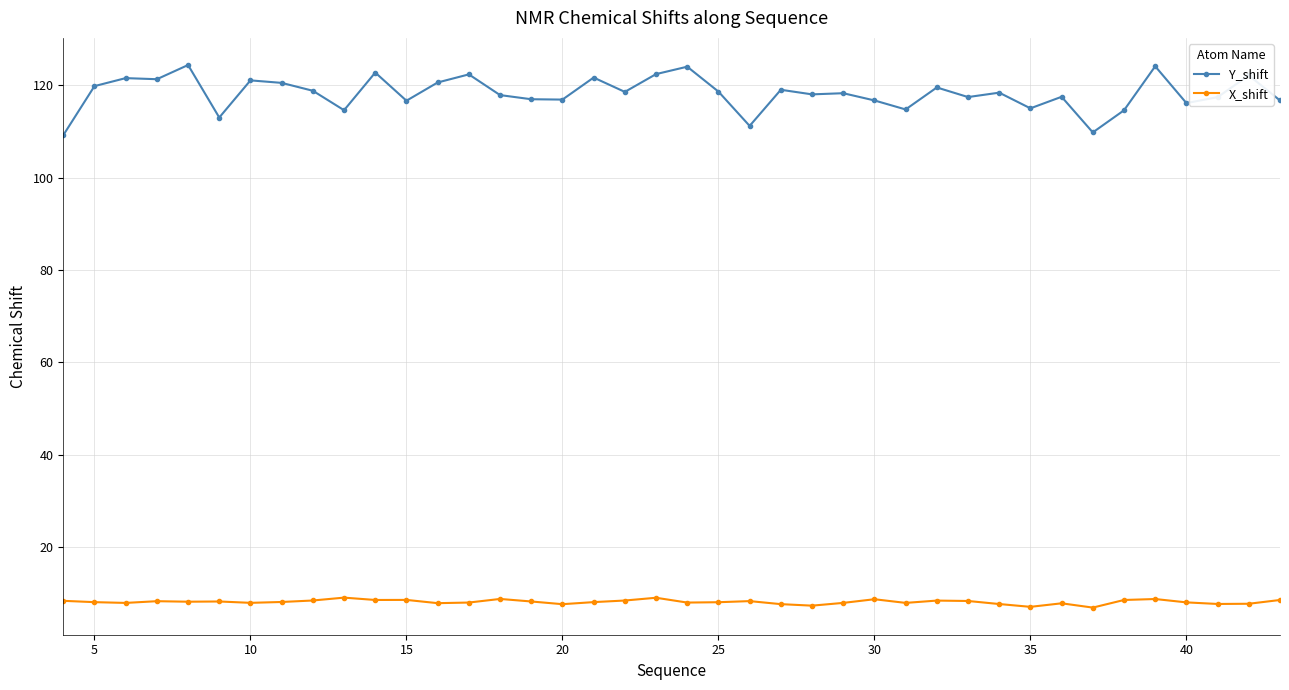

At how many categories does at least one series exceed 94?

40